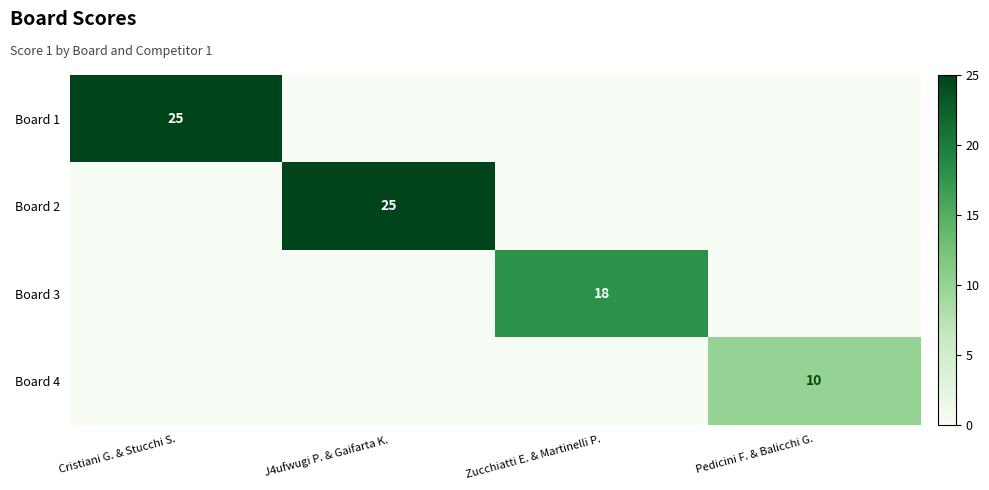

Is it true that Board 1 equals 25 at Cristiani G. & Stucchi S.?

True